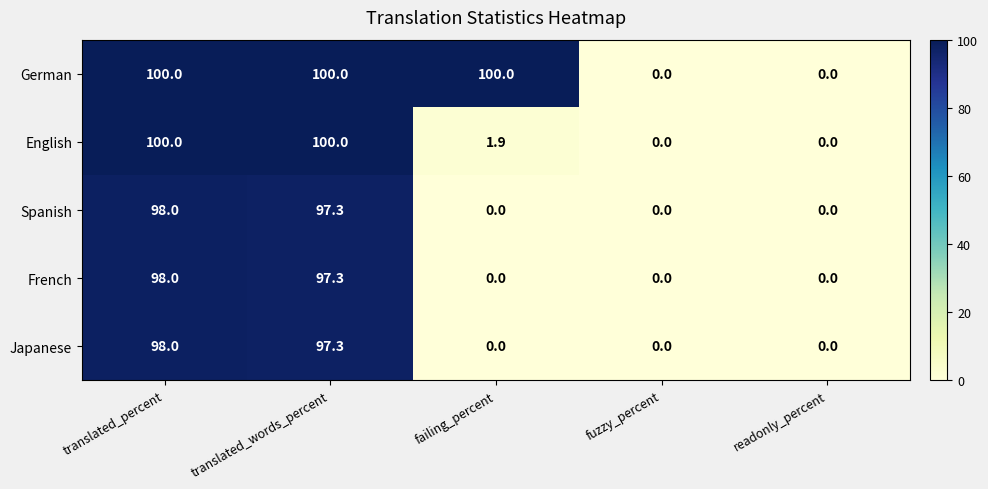

Which series changed the most between failing_percent and fuzzy_percent?

German